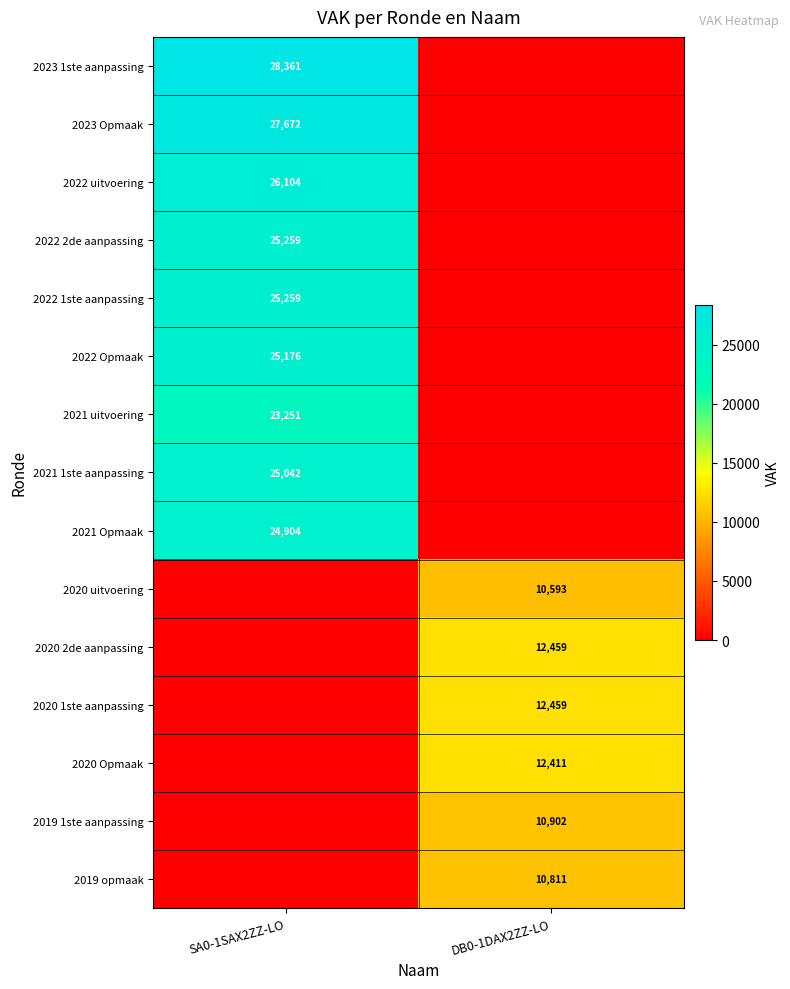

What is the difference between the highest and lowest values at DB0-1DAX2ZZ-LO?

12459